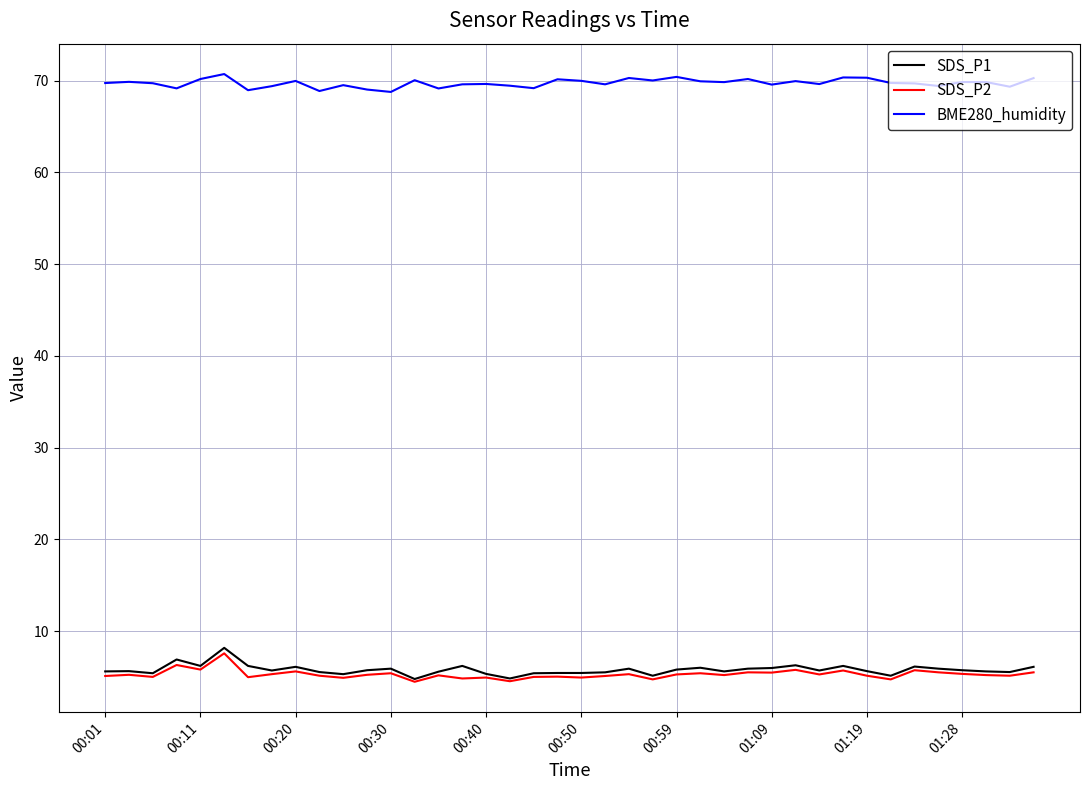

What is the minimum value shown in the chart?

4.5